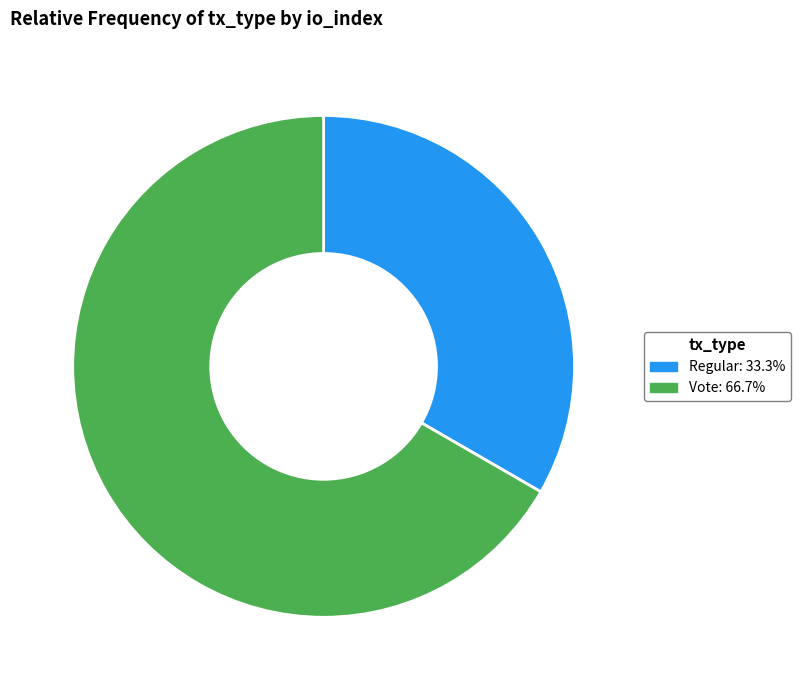

Does Vote: 66.7% represent more than half of the total?

Yes